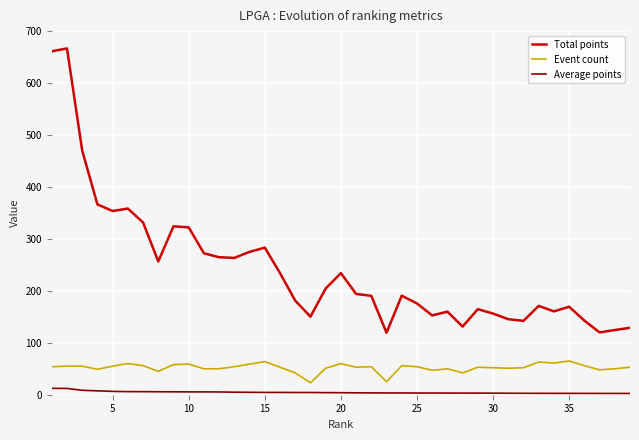

List the series in order of their overall mean, lowest first.

Average points, Event count, Total points